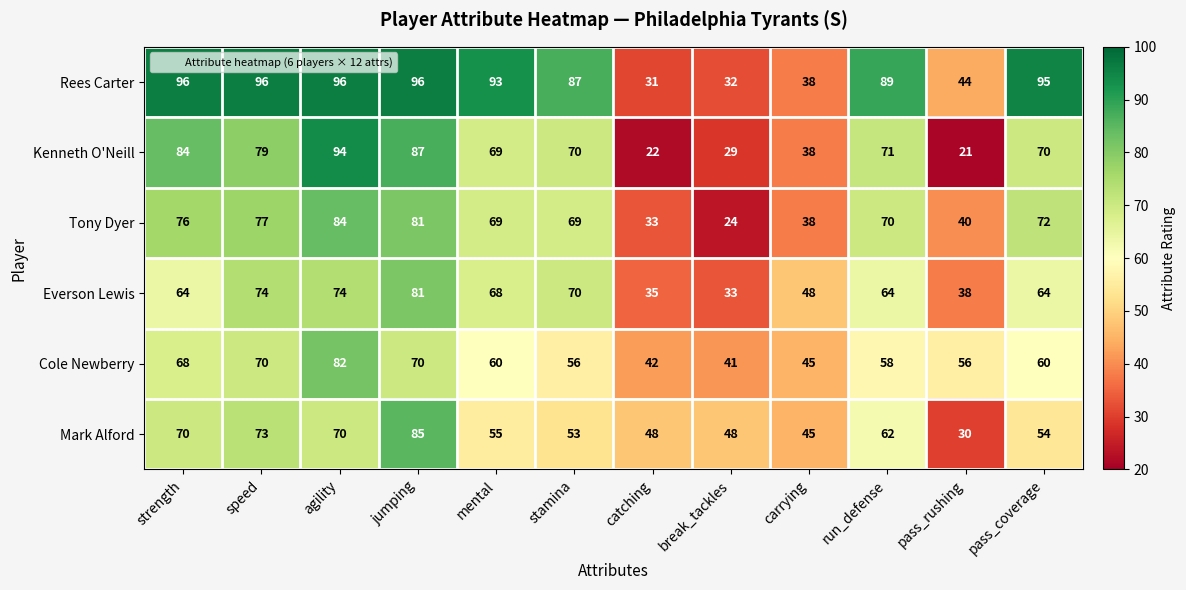

What value does the Everson Lewis series have at jumping, to the nearest 5?

80